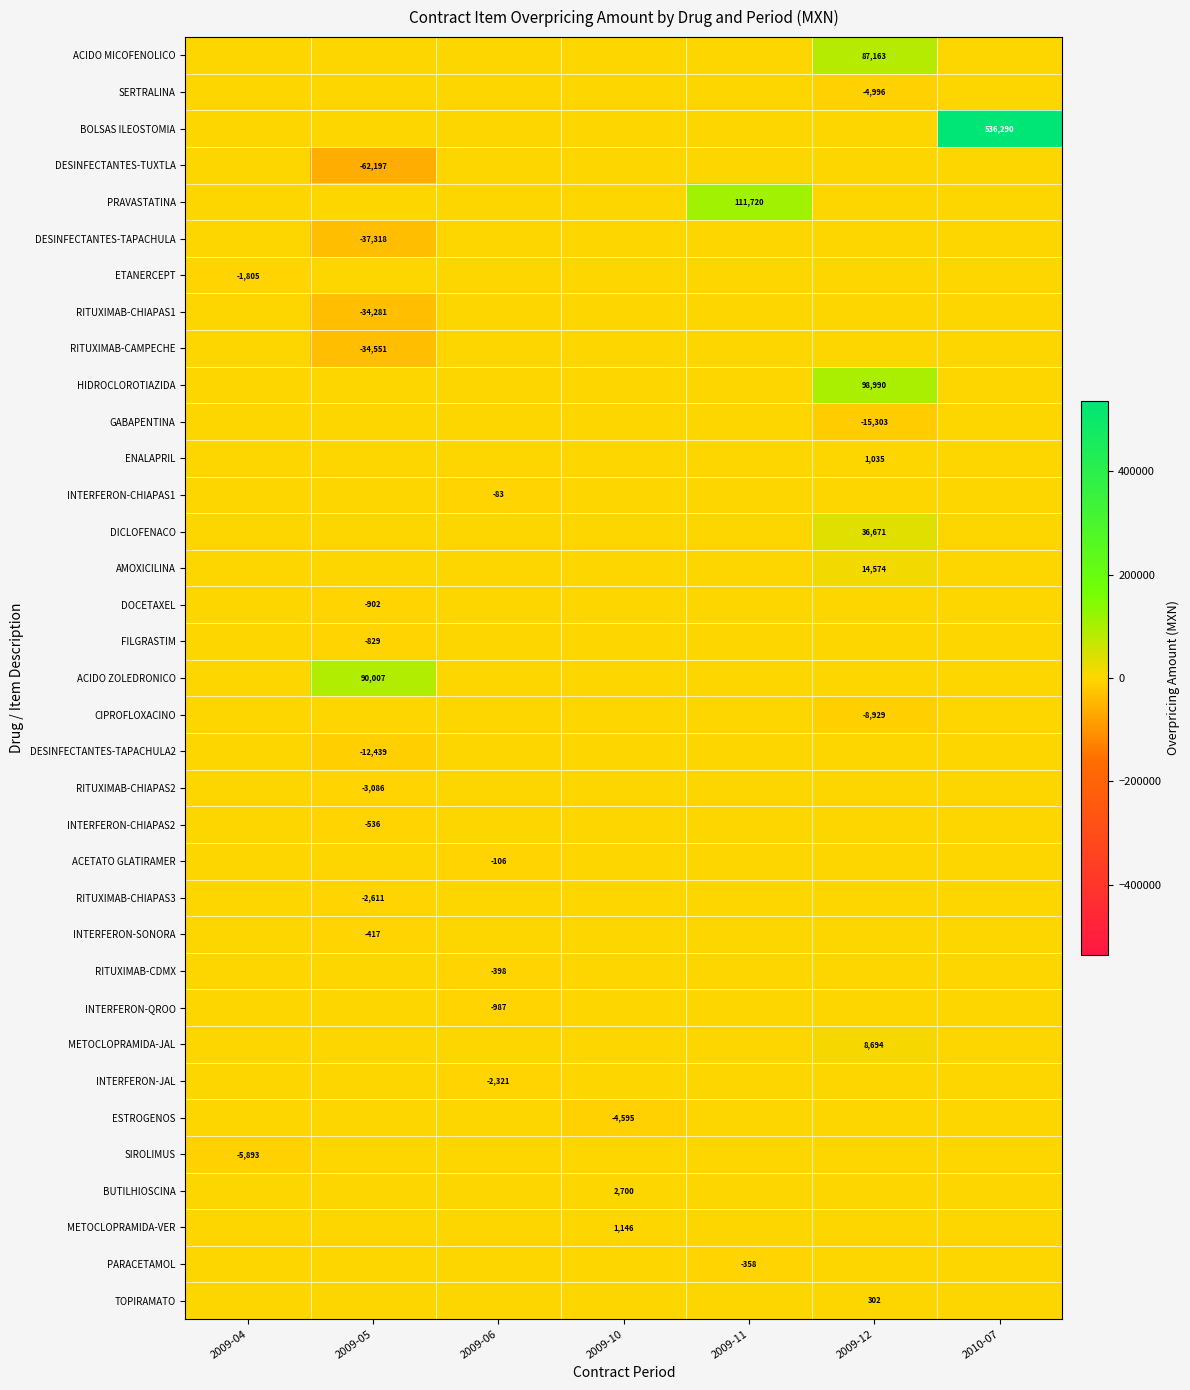

True or false: RITUXIMAB-CDMX has a value of -162.0 at 2009-11.

False